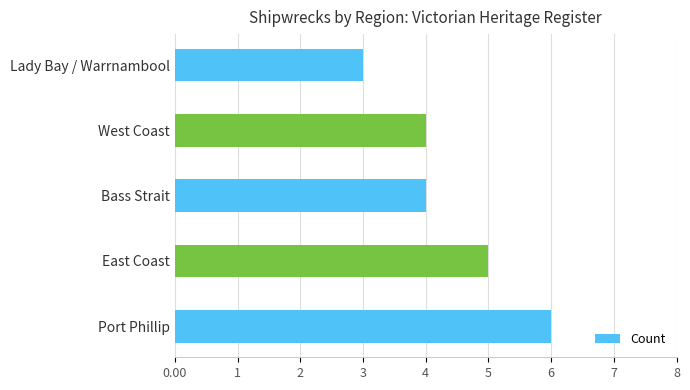

True or false: the data shows 1 at Bass Strait.

False